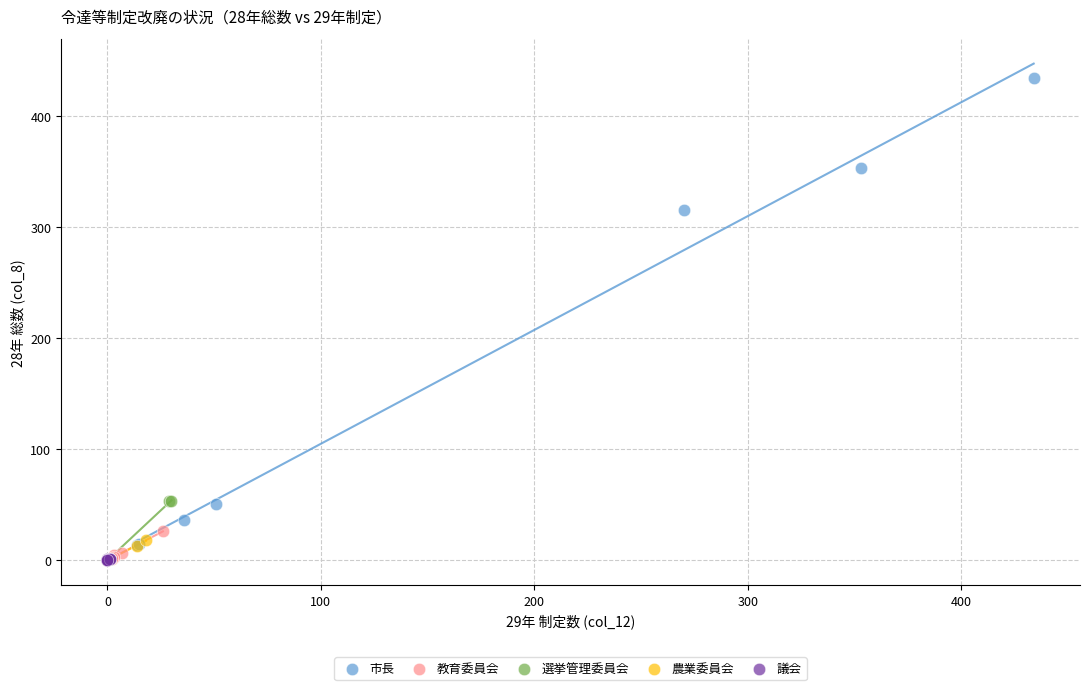

Which series has the widest spread of Y values?

市長